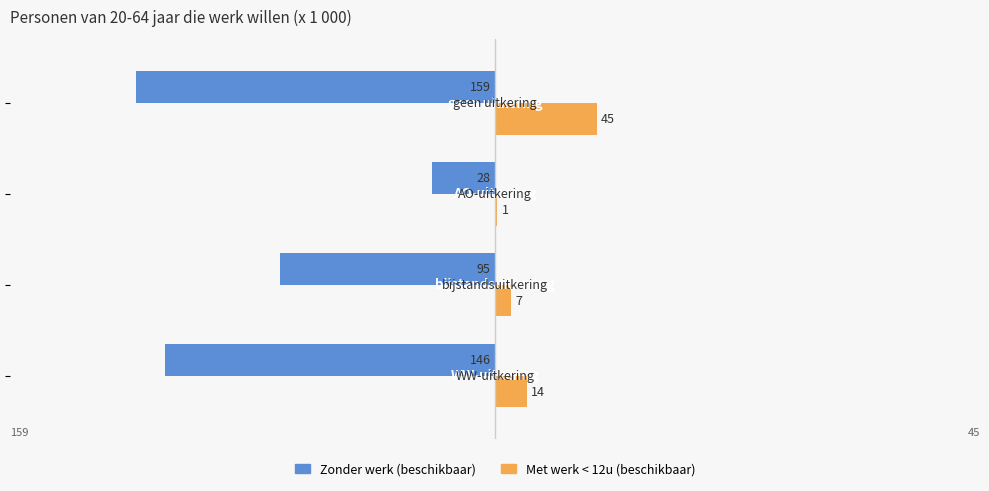

Which series has the largest total across all categories?

Met werk < 12u (beschikbaar)